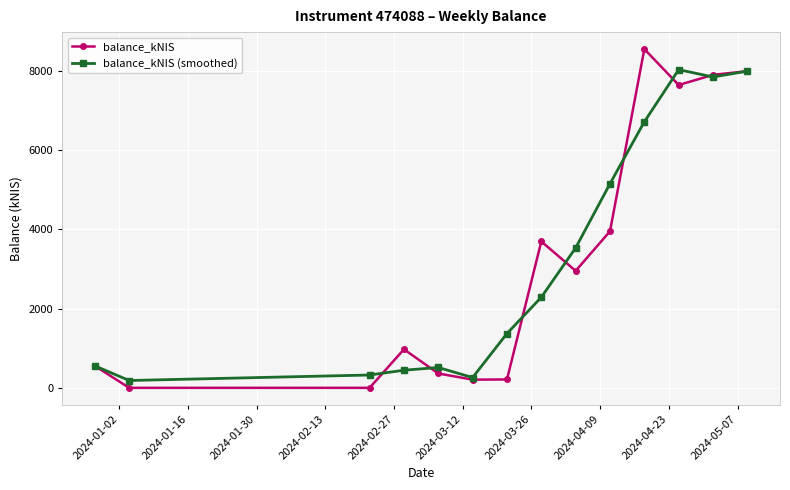

True or false: balance_kNIS has more than 2 interior local peaks.

True